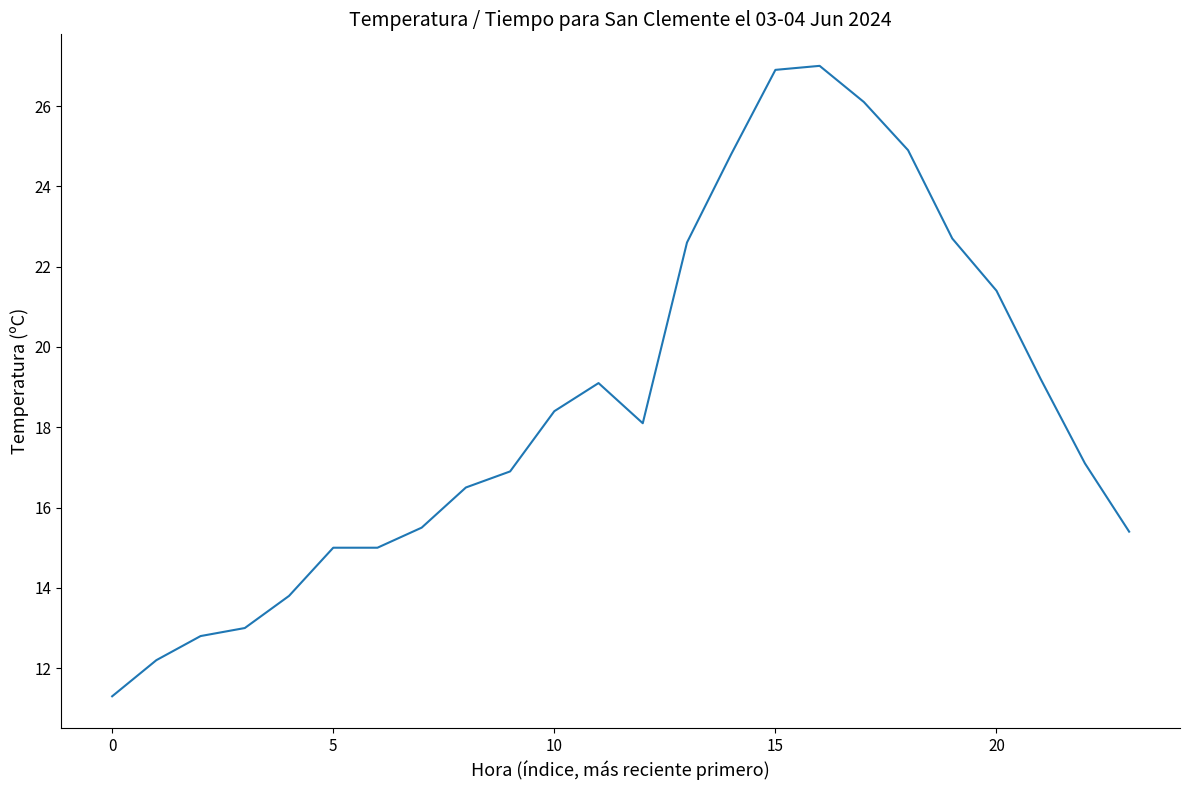

True or false: there are more than 1 points higher than both neighbors.

True